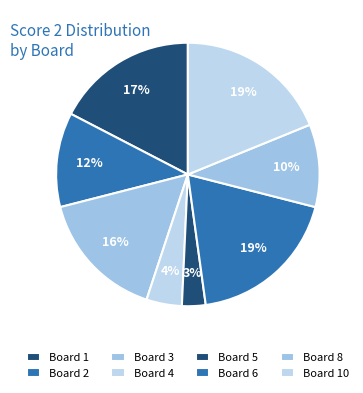

The Board 8 slice represents 10% of the pie. True or false?

True